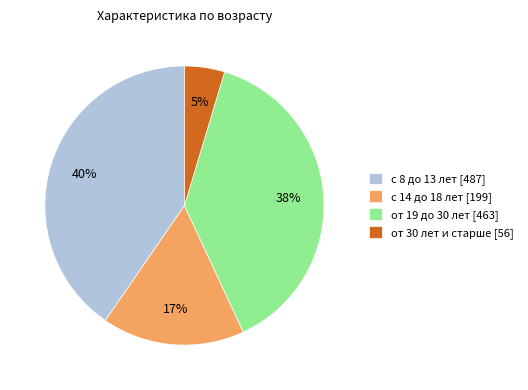

Do с 8 до 13 лет and с 14 до 18 лет together represent more than half of the pie?

Yes